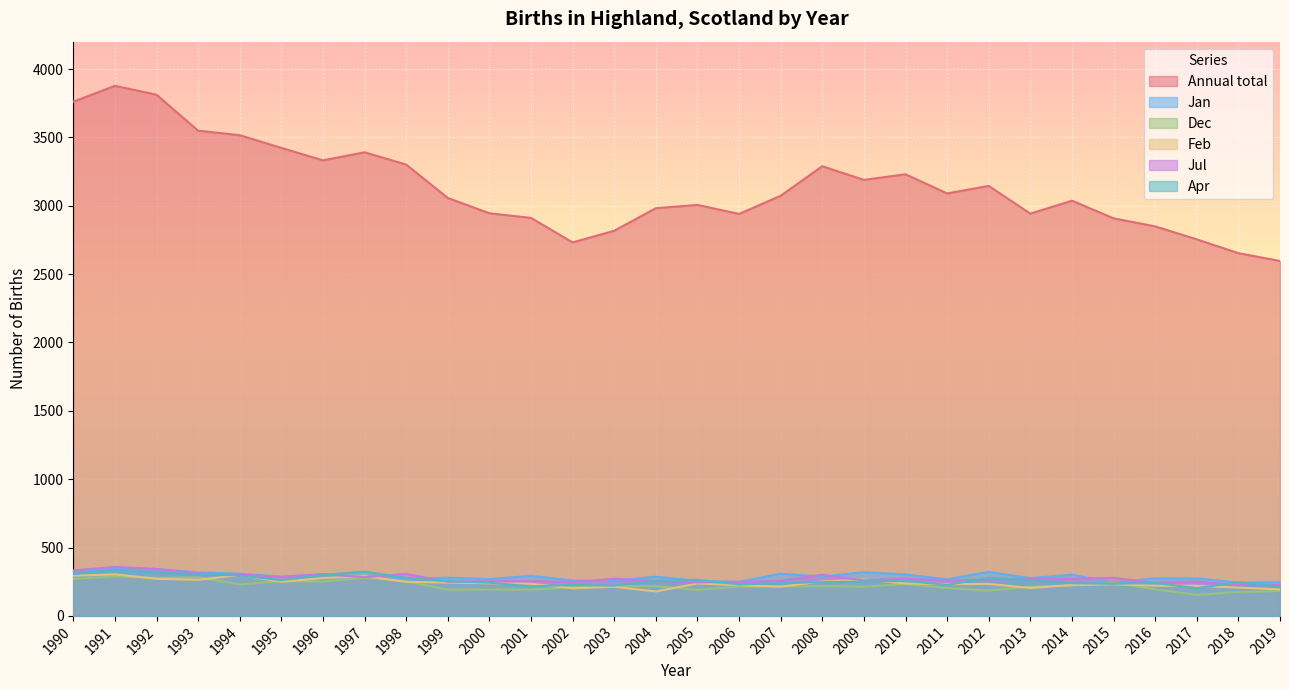

Does the chart display data point markers on the line(s)?

No